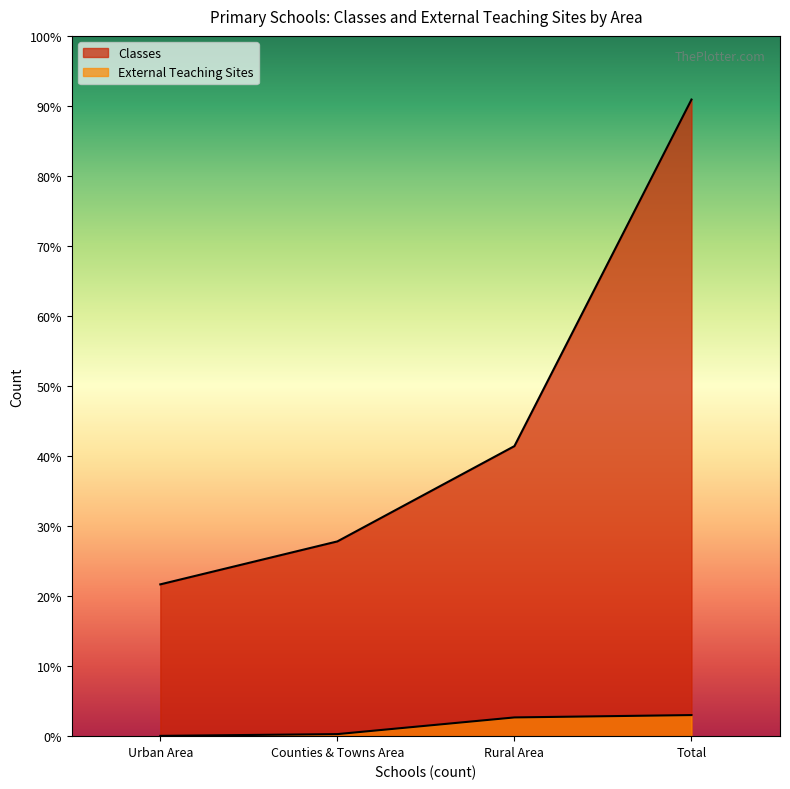

What is the value of the Classes point at the 1st from the left?

595913